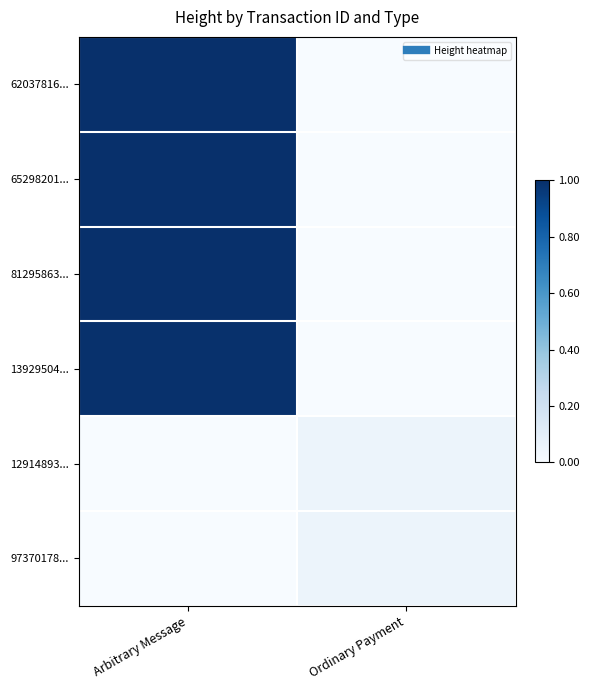

What is the spread (max minus min) of values at Ordinary Payment?

0.1